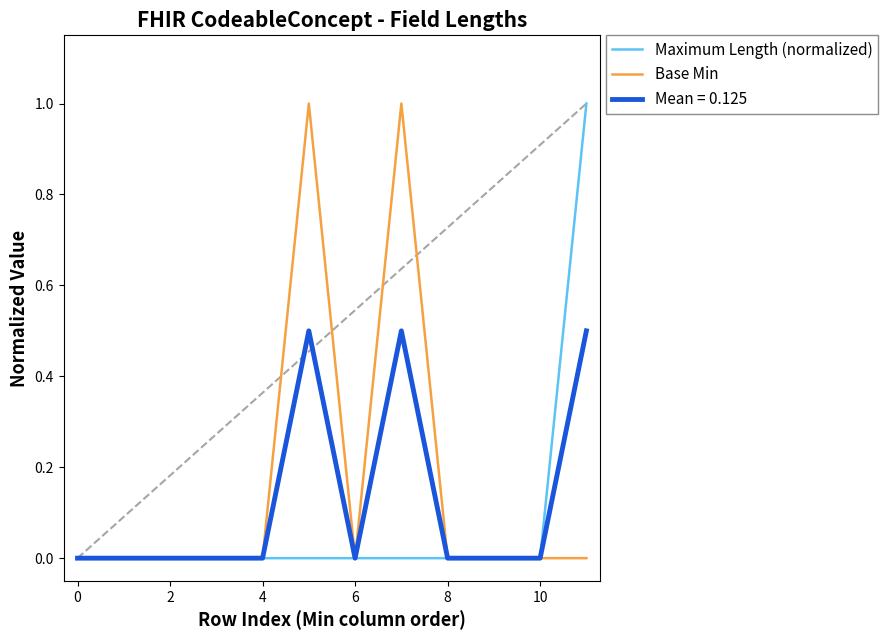

Which series has the largest total across all categories?

Base Min